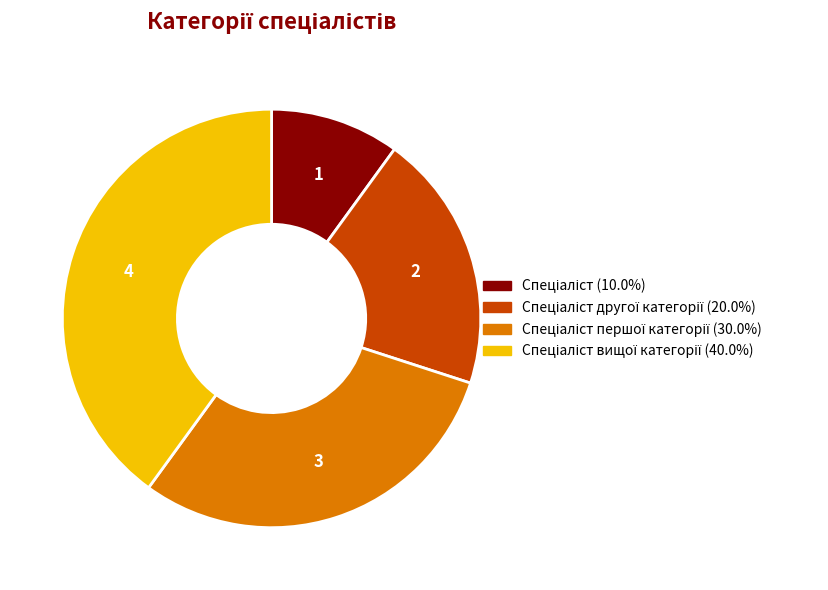

Does any single category account for the majority?

No